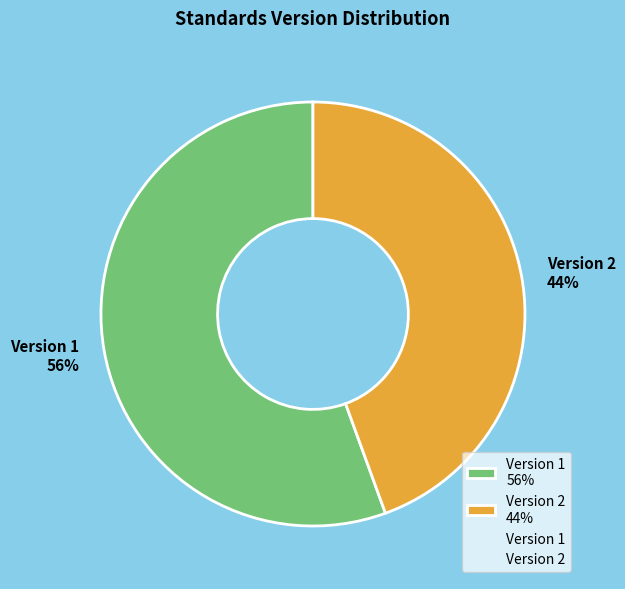

To the nearest percent, what is the average slice percentage?

50%